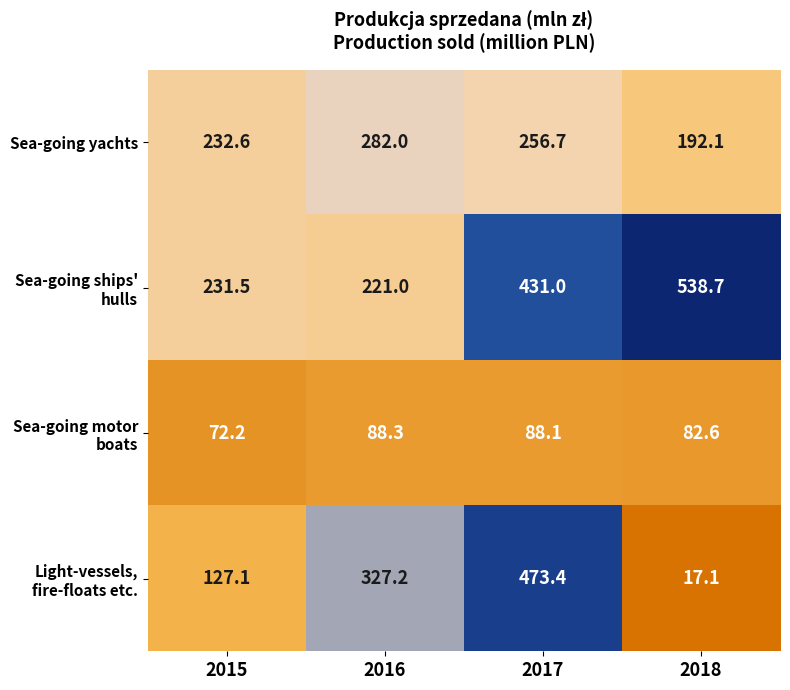

True or false: Sea-going yachts has a value of 452.1 at 2016.

False